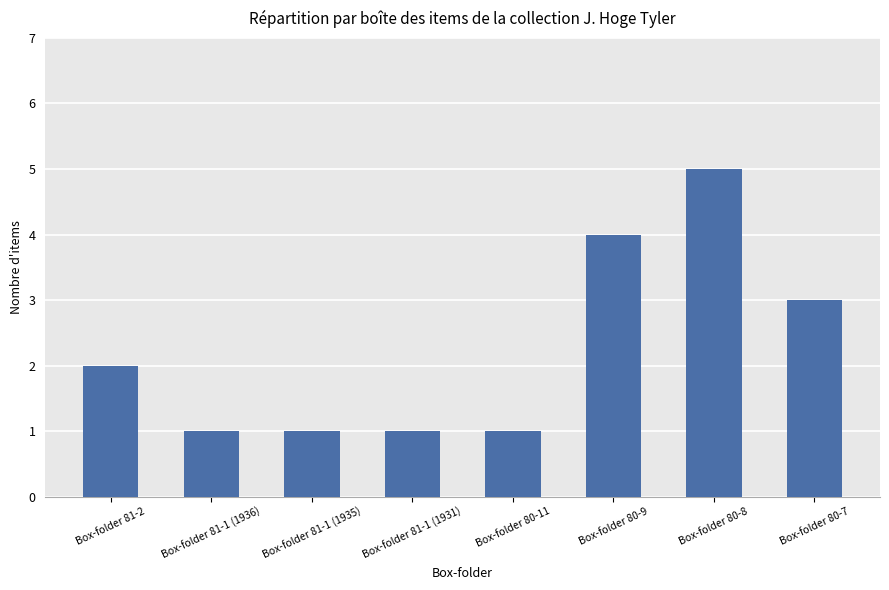

What is the greatest value displayed?

5